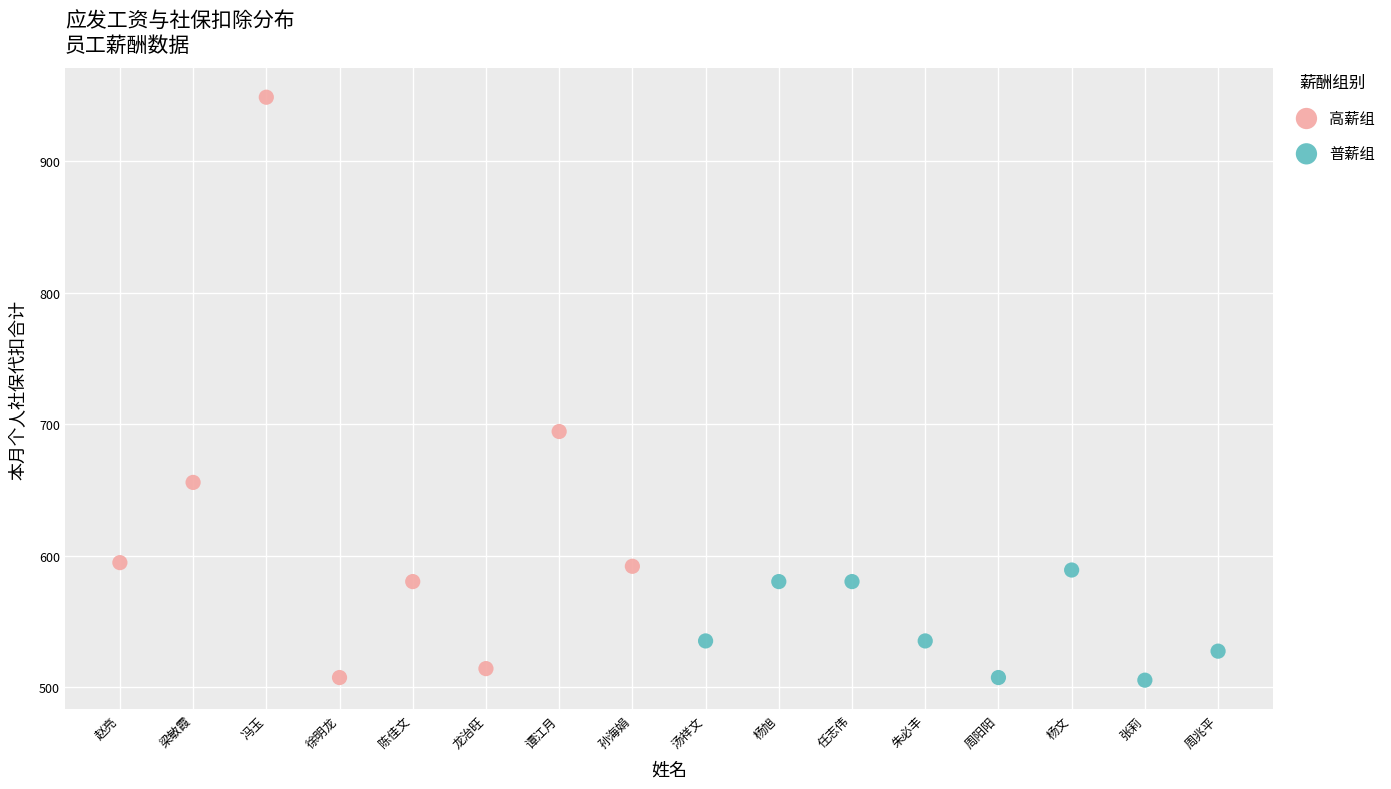

Which series contains the highest Y value?

高薪组